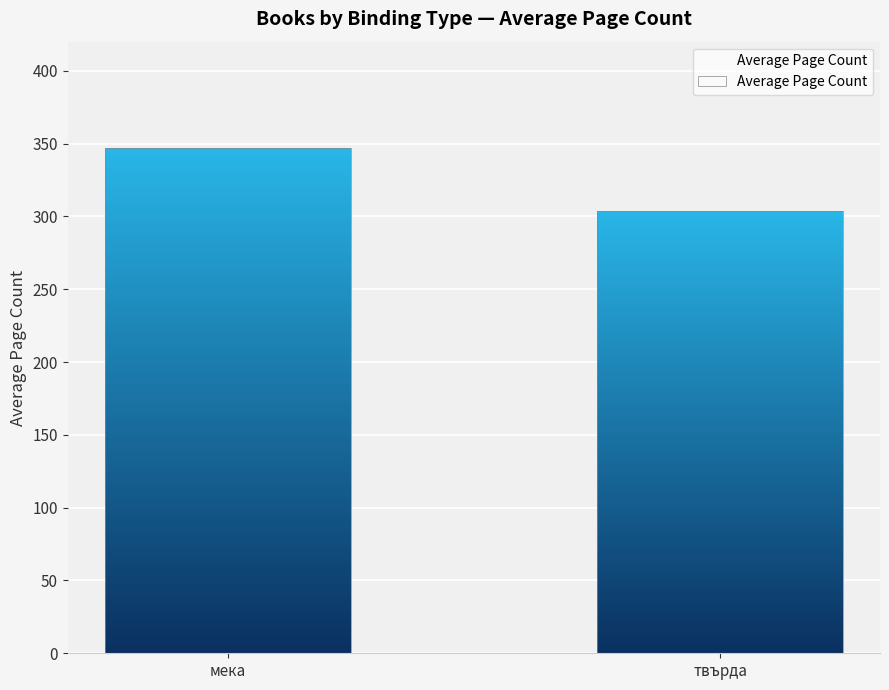

How many values are between 304 and 347?

2